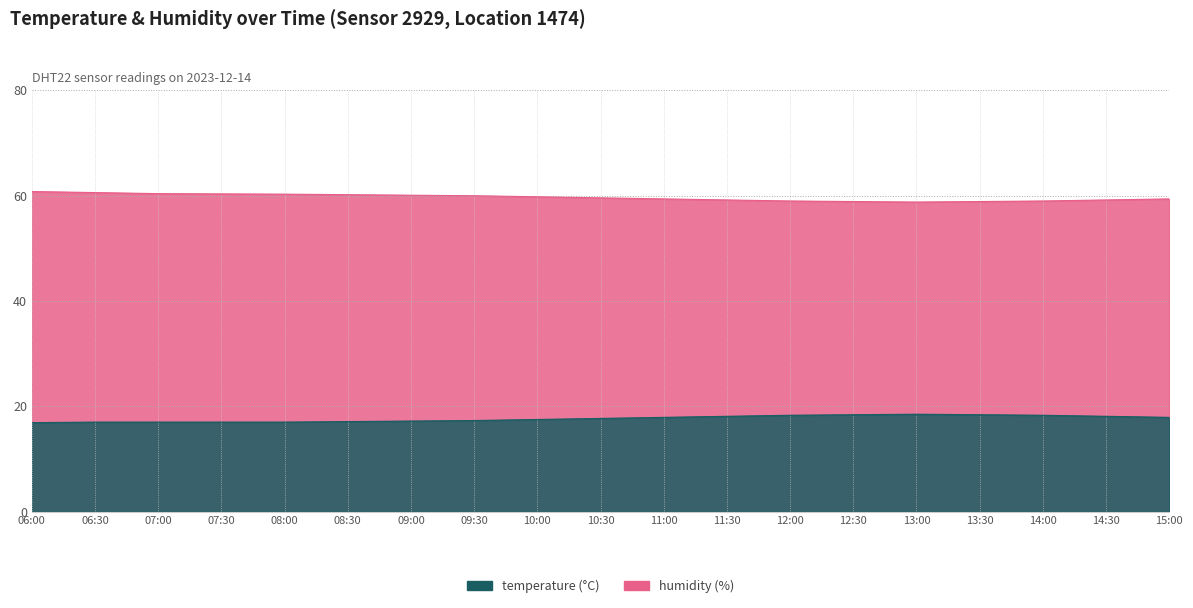

At which category does humidity reach its first local valley?

13:00